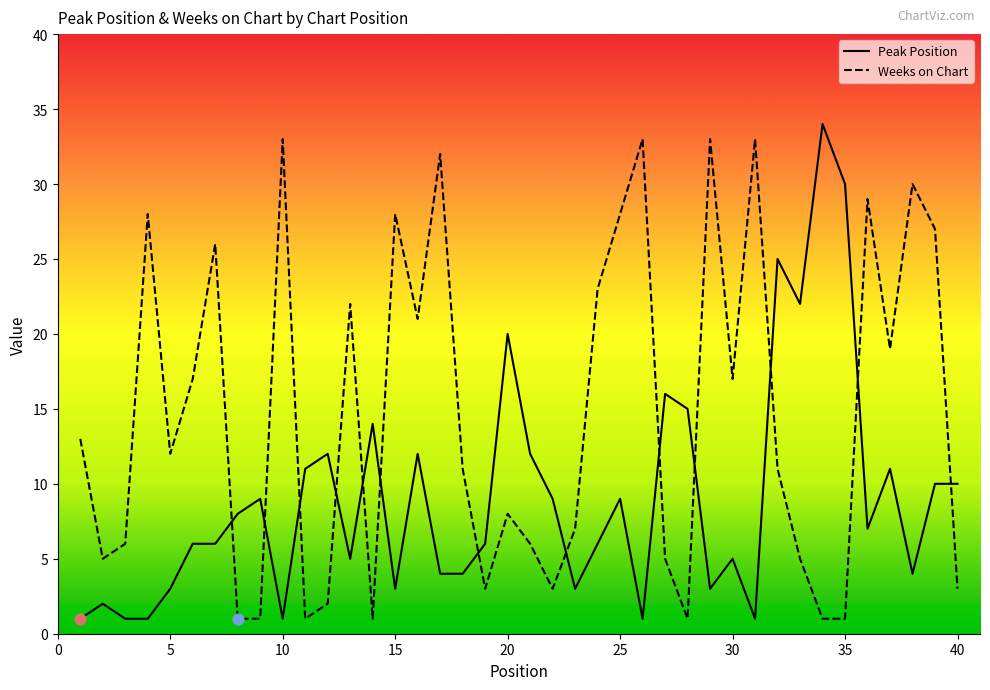

List the series in order of their overall mean, highest first.

Weeks on Chart, Peak Position